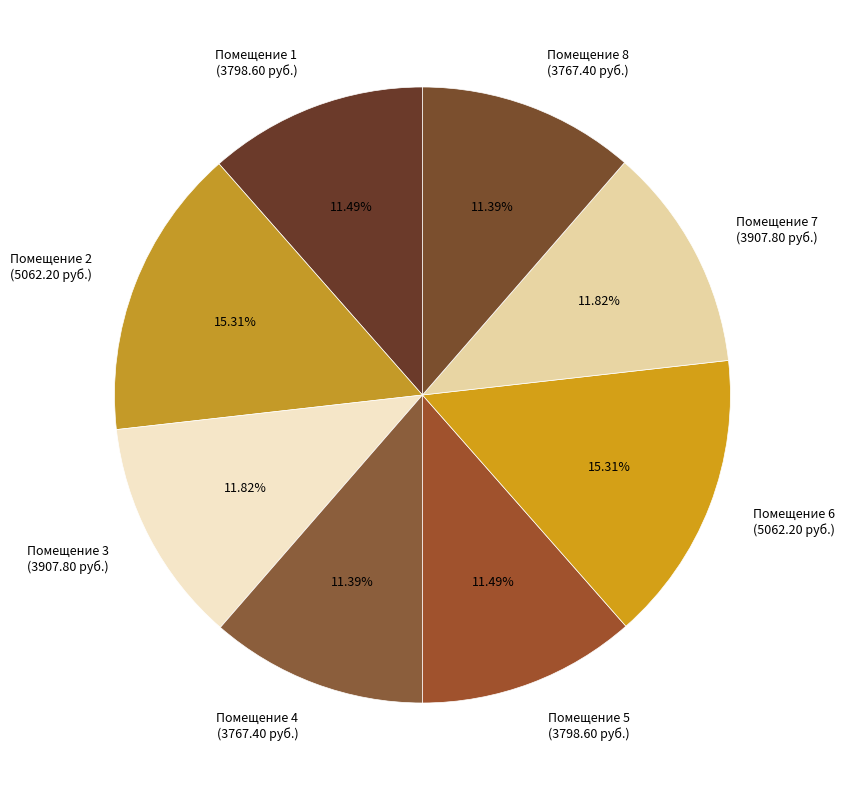

Approximately how many times larger is the value at Помещение 7 (3907.80 руб.) compared to Помещение 1 (3798.60 руб.)?

1.0